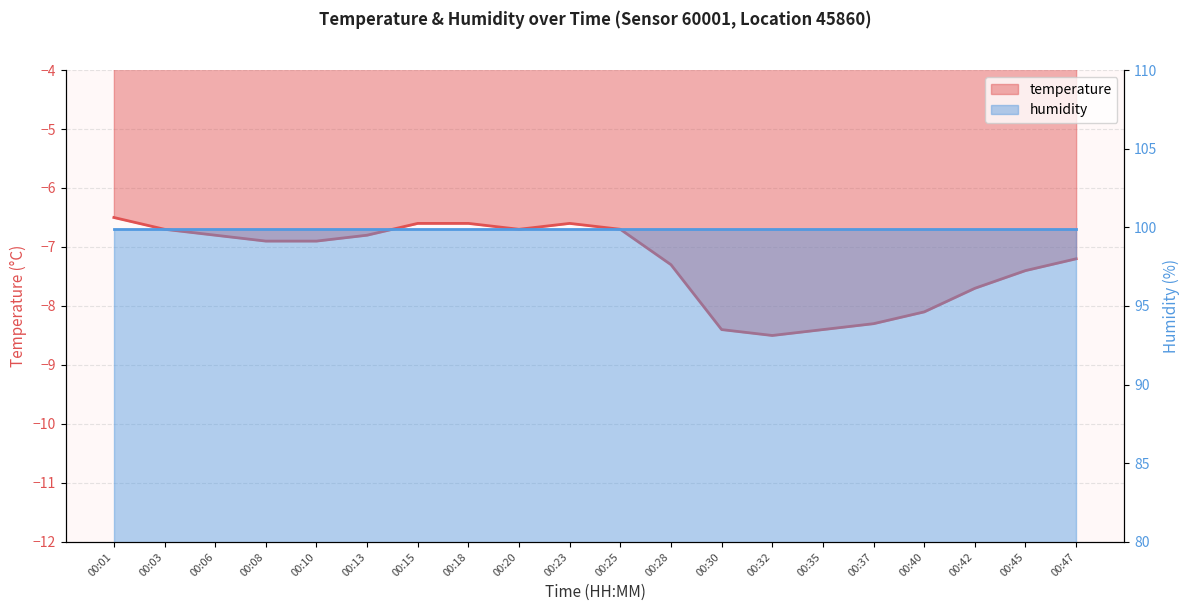

List the labels in order of value, largest first.

00:01, 00:15, 00:18, 00:23, 00:03, 00:20, 00:25, 00:06, 00:13, 00:08, 00:10, 00:47, 00:28, 00:45, 00:42, 00:40, 00:37, 00:30, 00:35, 00:32